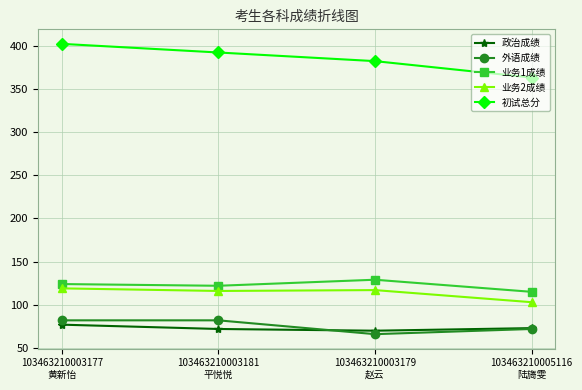

What position from the right is 103463210003177
黄新怡?

4